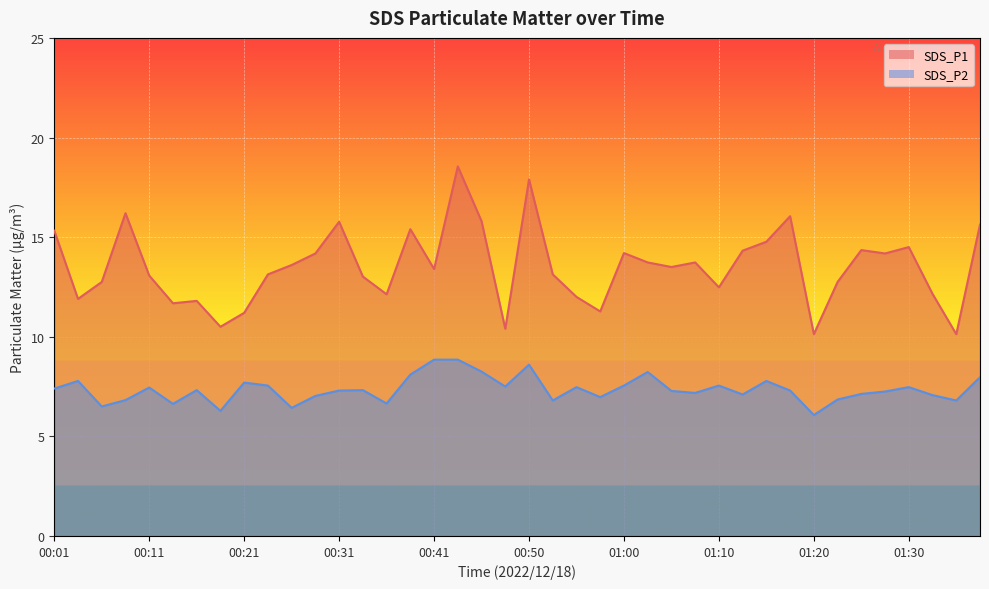

True or false: SDS_P1 has a value of 12.8 at 00:06.

True